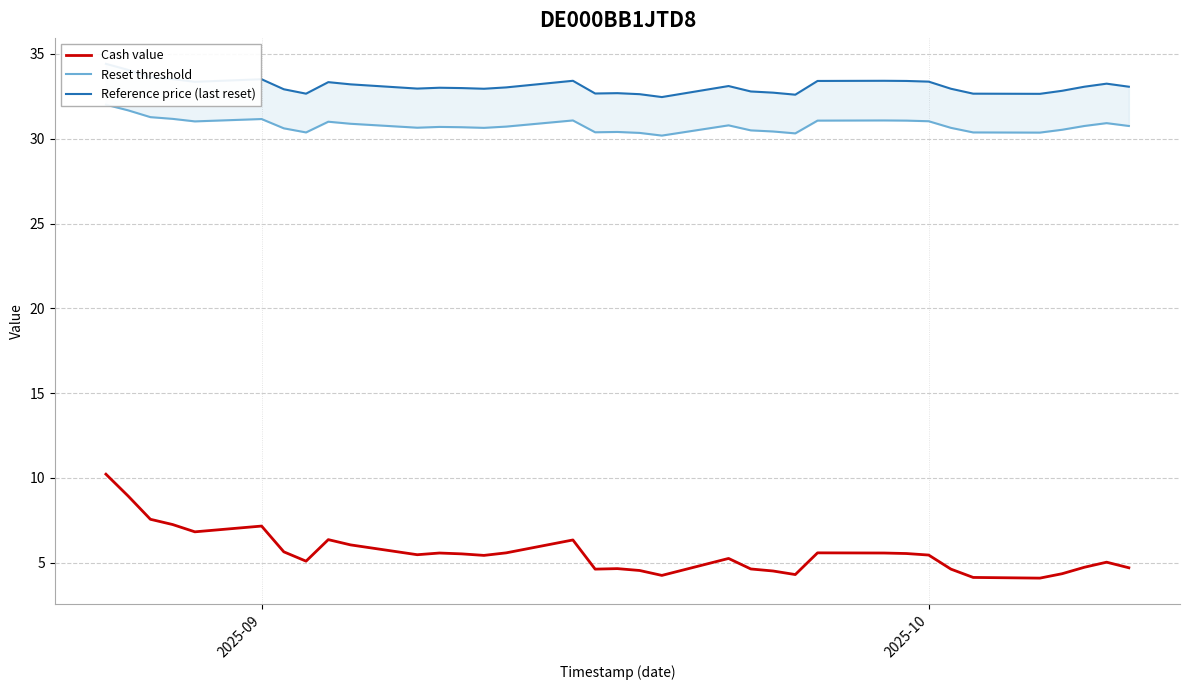

Is this an area chart (filled region under the line)?

No